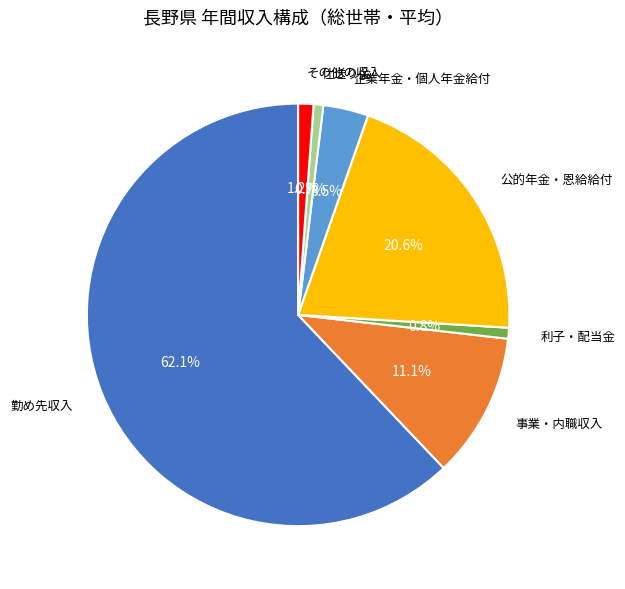

Is it true that 事業・内職収入 is 11% of the pie?

True